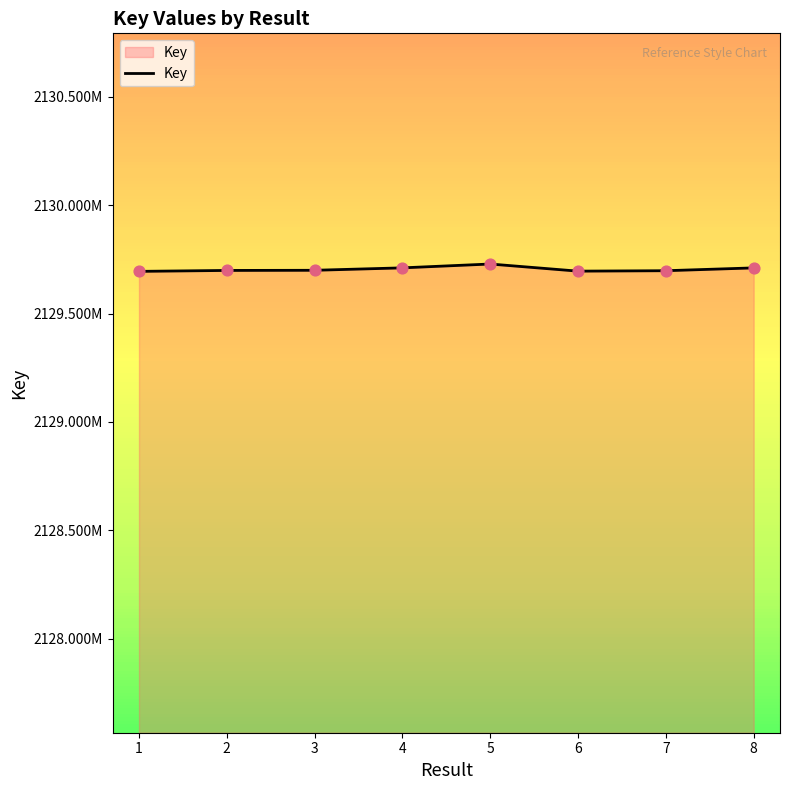

Approximately how many times larger is the value at 3 compared to 1?

1.0